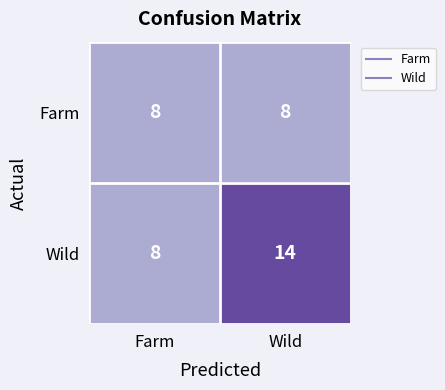

Rank the series by their average value, from lowest to highest.

Farm, Wild